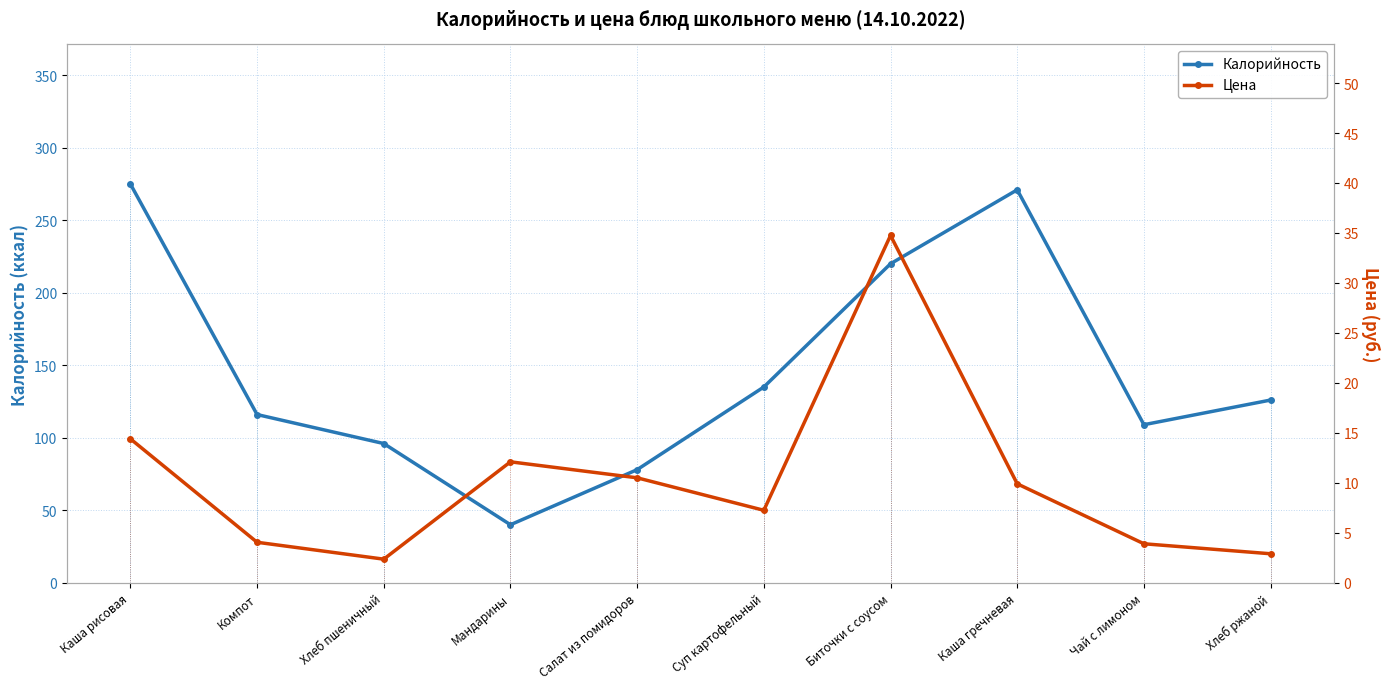

What is the label of the 6th point from the left?

Суп картофельный